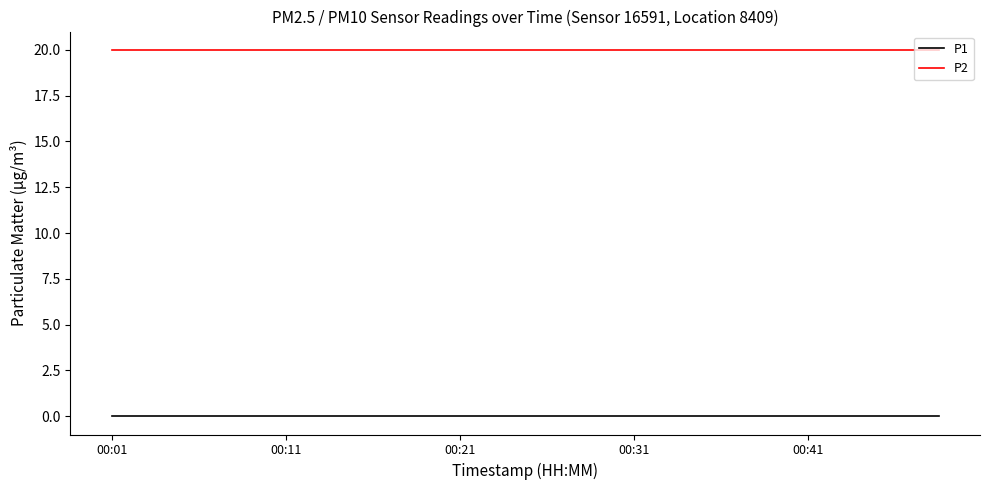

At how many categories does at least one series exceed 11?

20